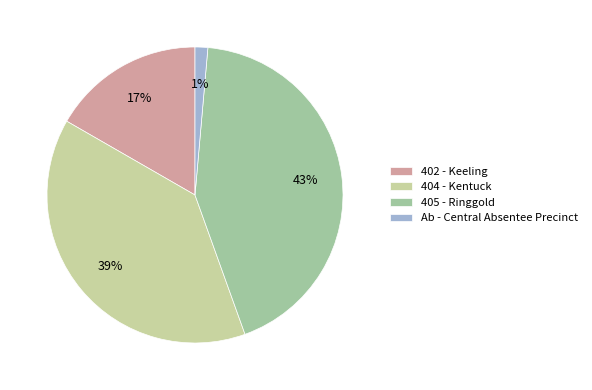

How many segments does this pie chart have?

4